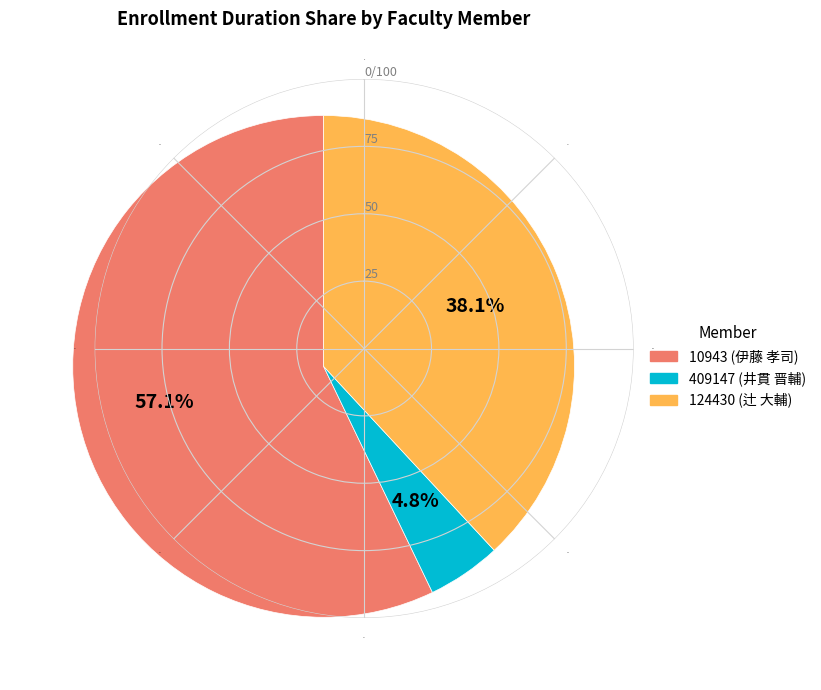

Is it true that 409147 (井貫 晋輔) is 11% of the pie?

False